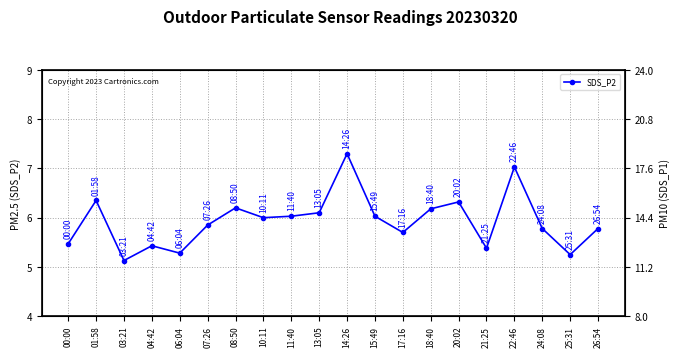

Rank the categories by value from highest to lowest.

14:26, 22:46, 01:58, 20:02, 08:50, 18:40, 13:05, 11:40, 15:49, 10:11, 07:26, 24:08, 26:54, 17:16, 00:00, 04:42, 21:25, 06:04, 25:31, 03:21